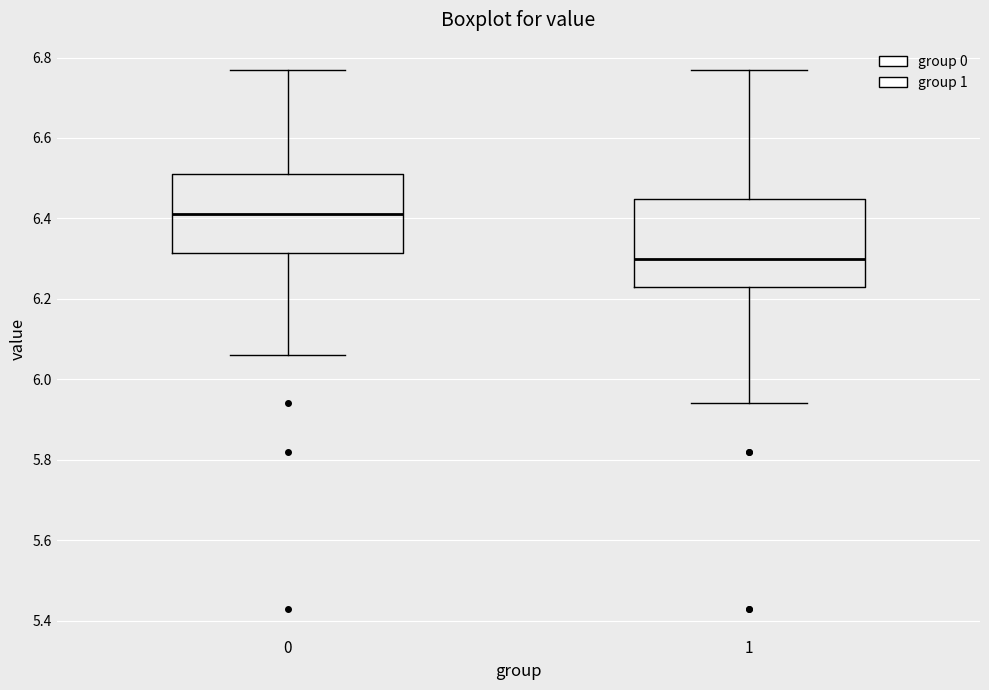

Reading left to right, read every box against the y-axis: the position of its median line, the range the box covers, and the ends of its whiskers. The values are not printed on the chart, so give them approximately, as read against the axis.

0: median 6.42, box 6.32 to 6.52, whiskers 6.06 to 6.78
1: median 6.30, box 6.24 to 6.44, whiskers 5.94 to 6.78